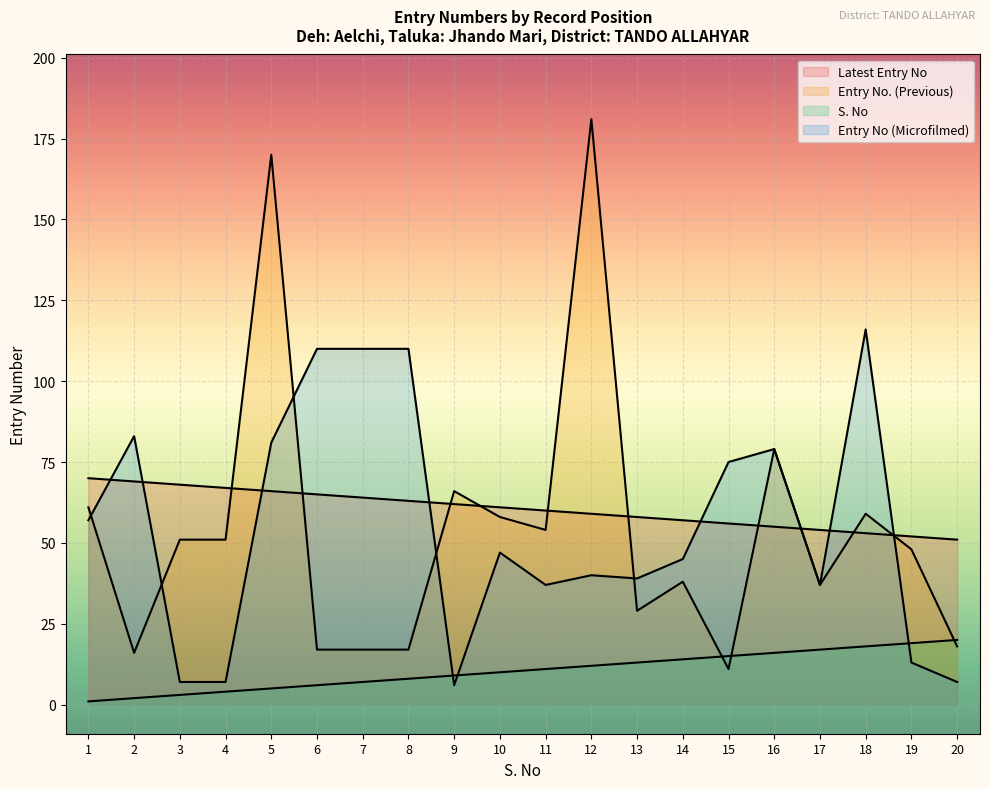

Is it true that Entry No (Microfilmed) equals 83 at 2?

True